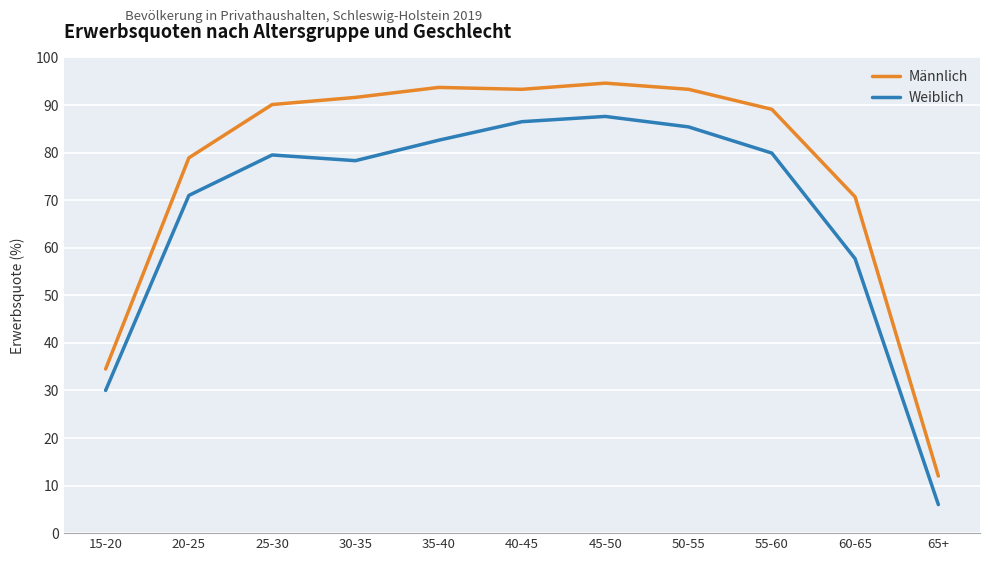

Which series changed the most between 20-25 and 45-50?

Weiblich